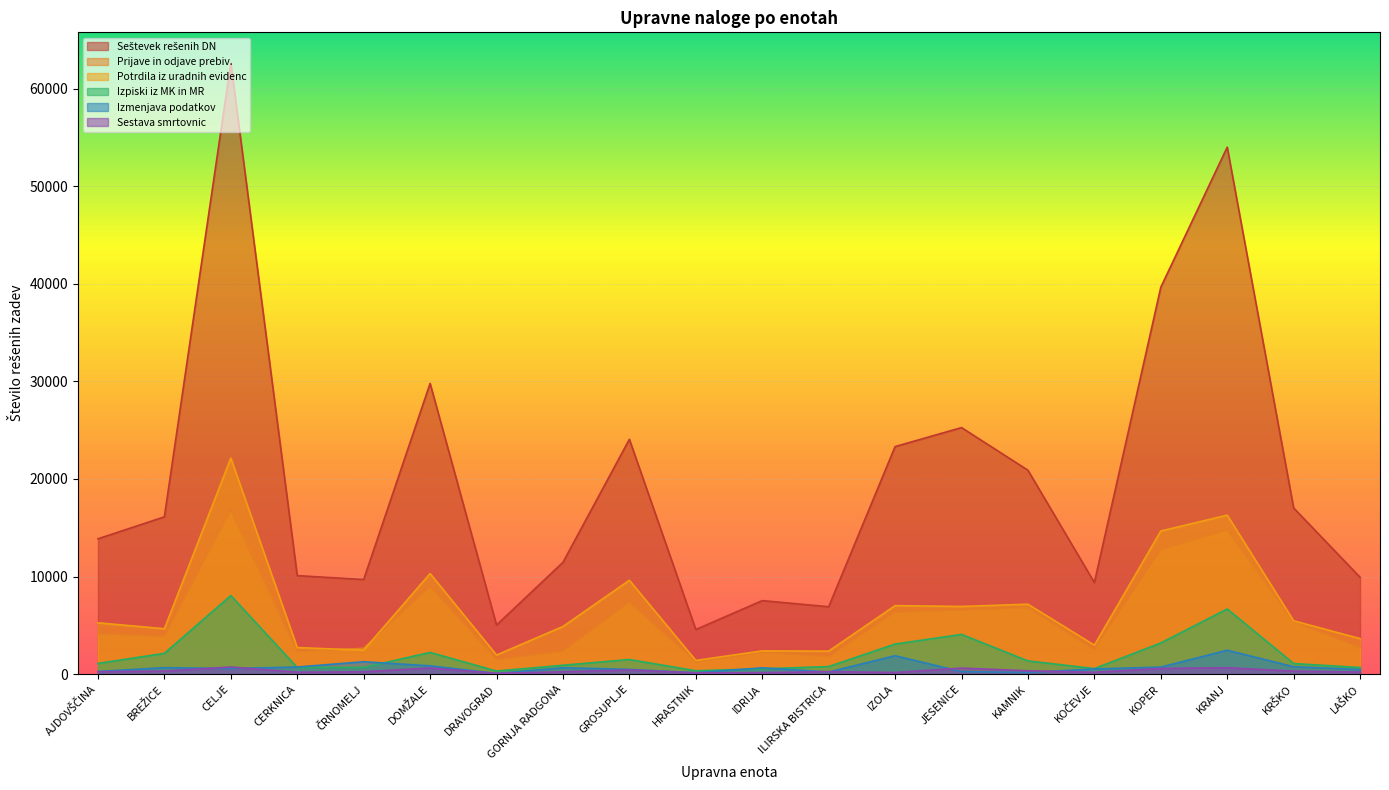

How many interior local valleys does the Izpiski iz MK in MR series have?

4